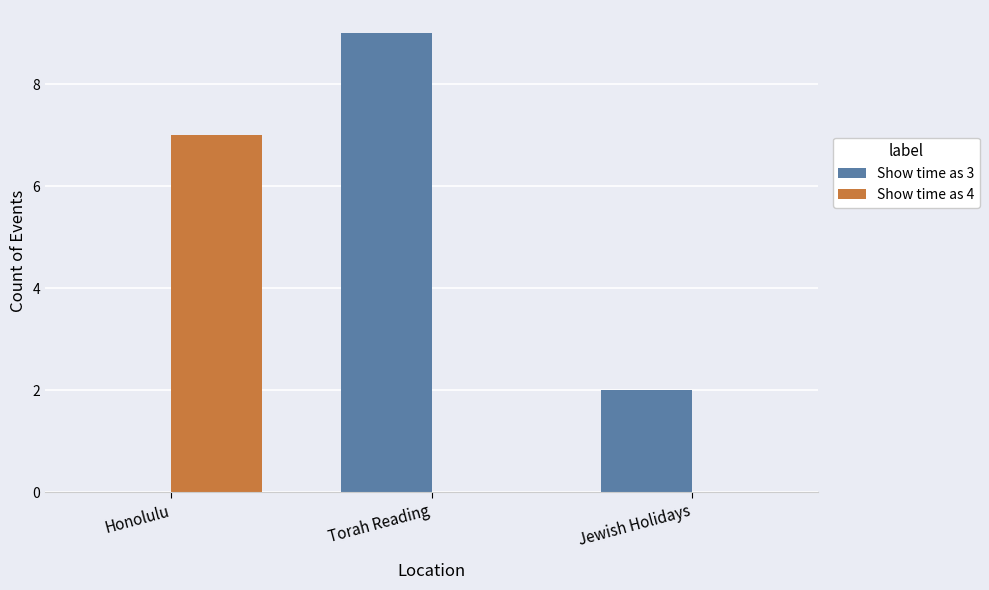

How many groups of bars are there?

3